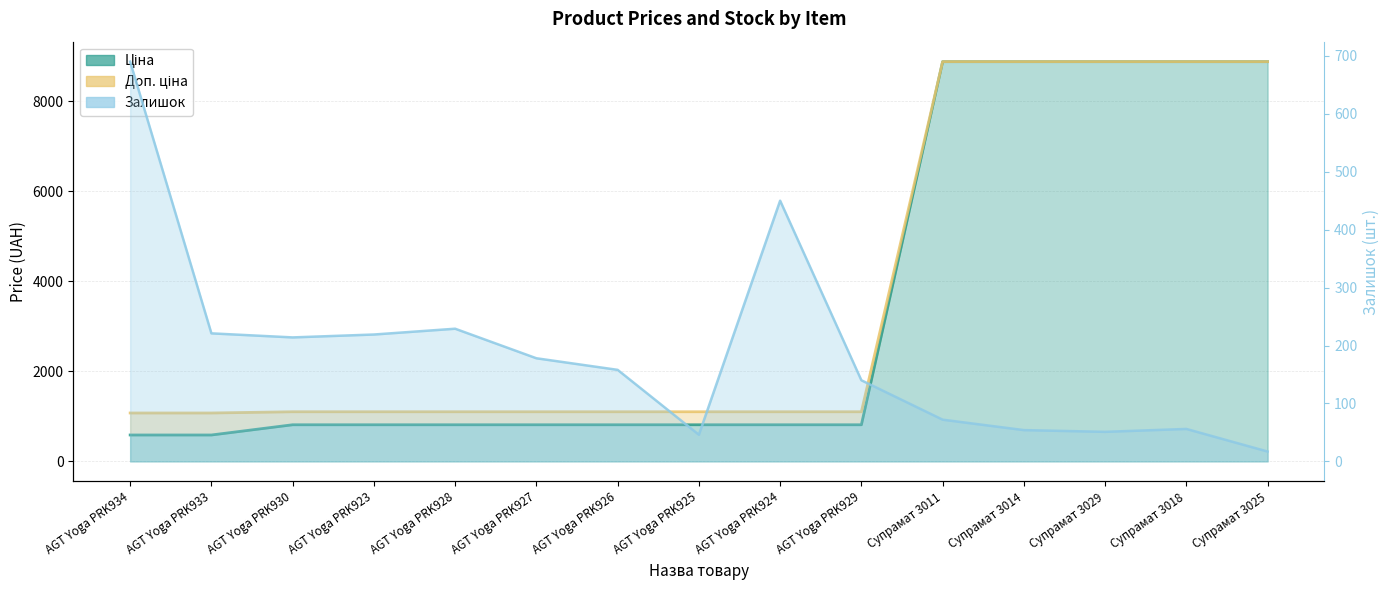

What value does the Залишок series have at AGT Yoga PRK923?

219.0